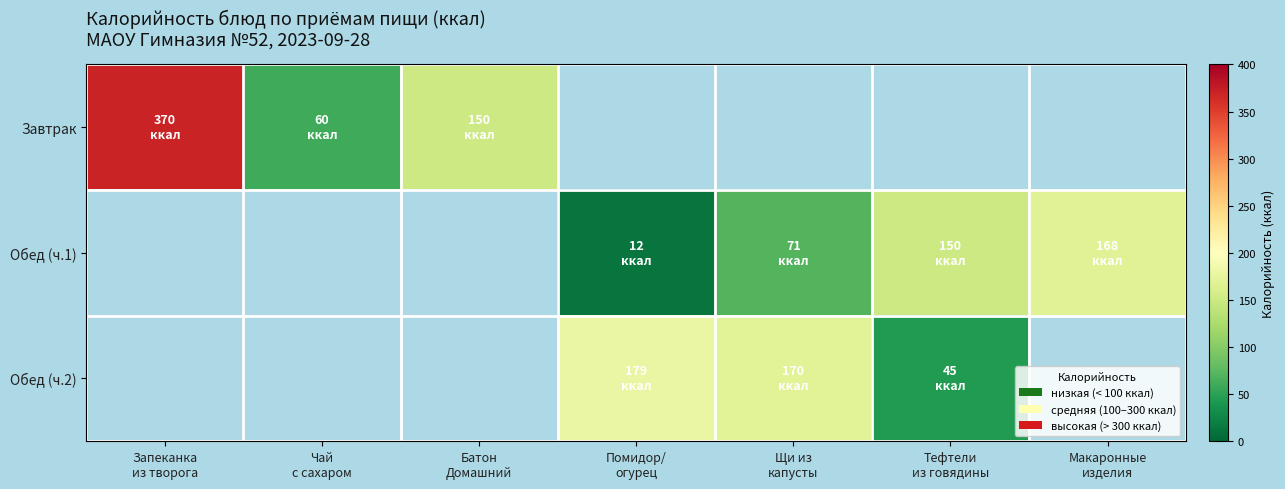

How many categories are shown in the chart?

7